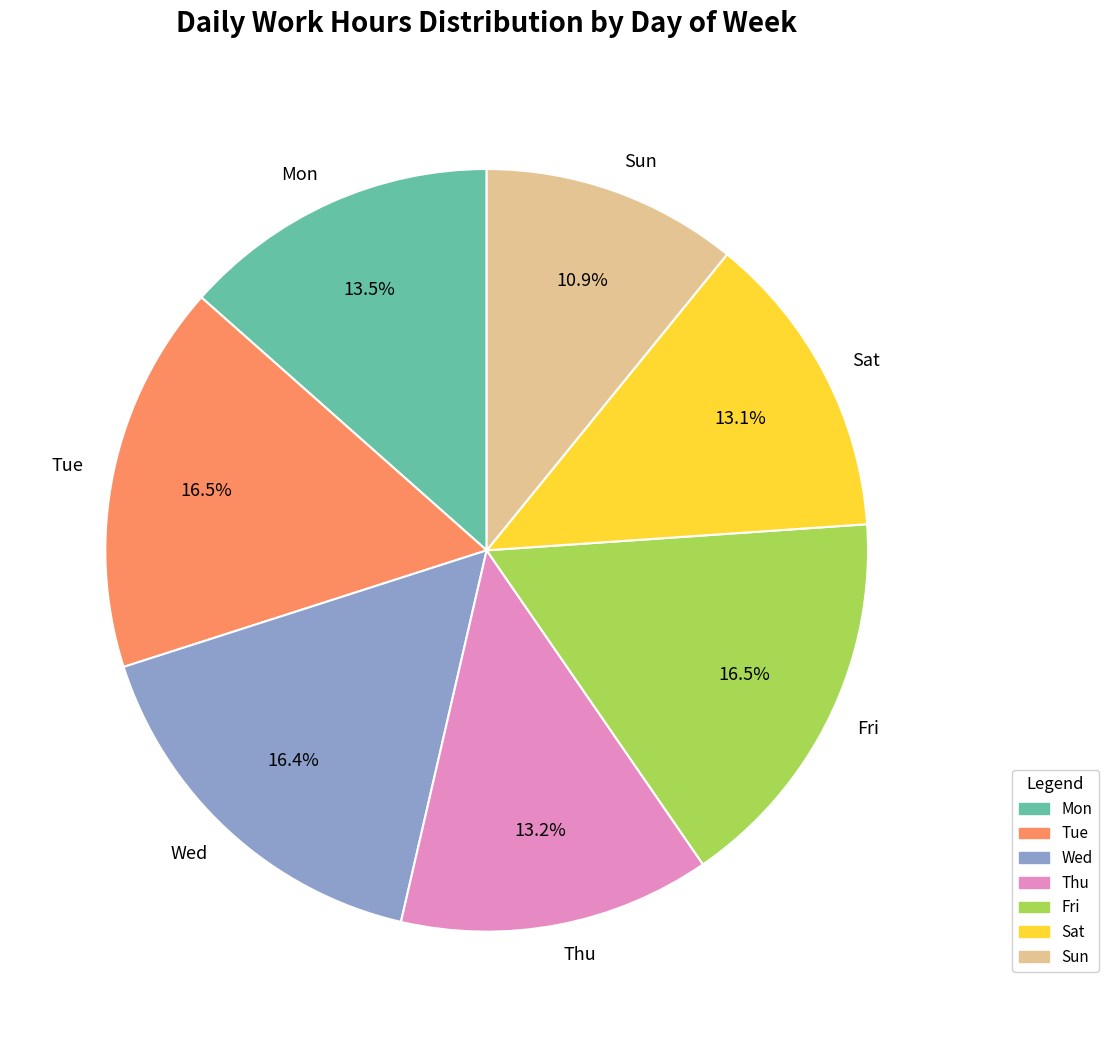

What is the ratio of the value at Fri to the value at Tue?

1.0